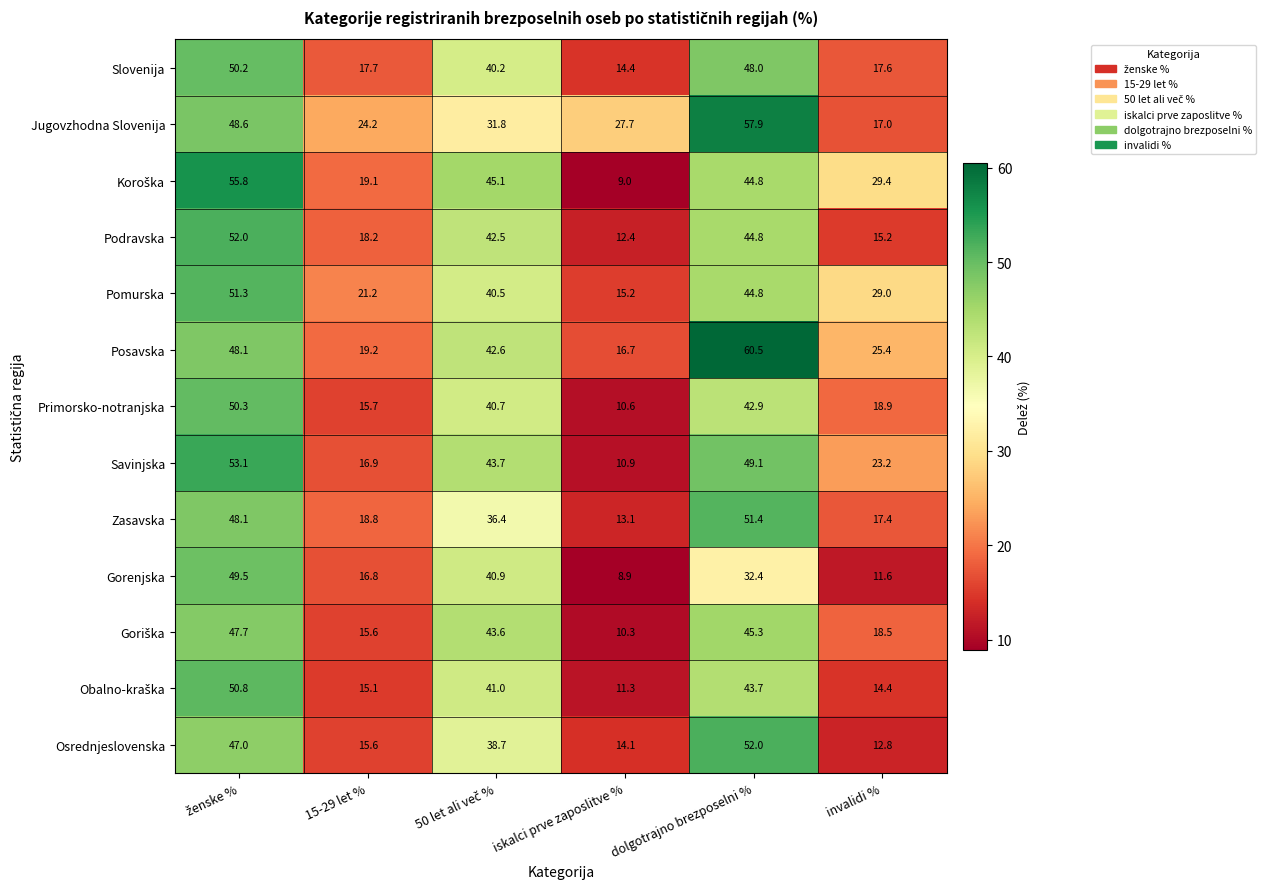

What is the greatest value displayed?

60.5